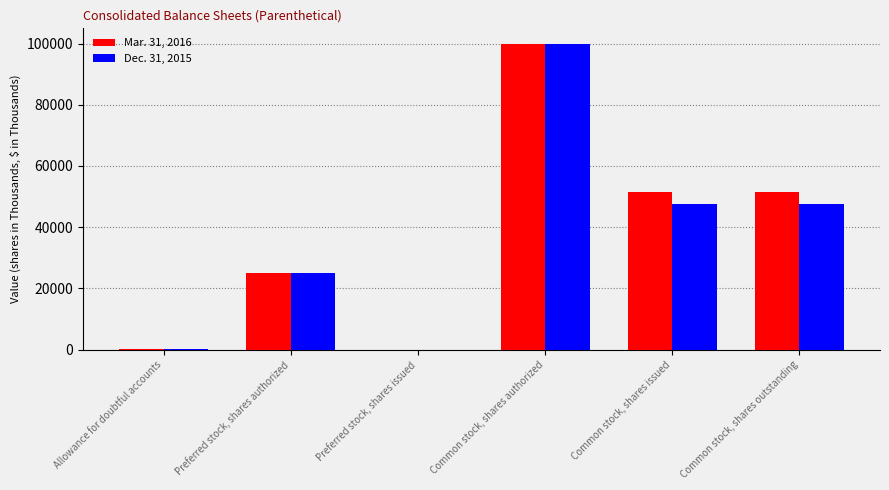

True or false: Dec. 31, 2015 has a value of 63308 at Common stock, shares outstanding.

False